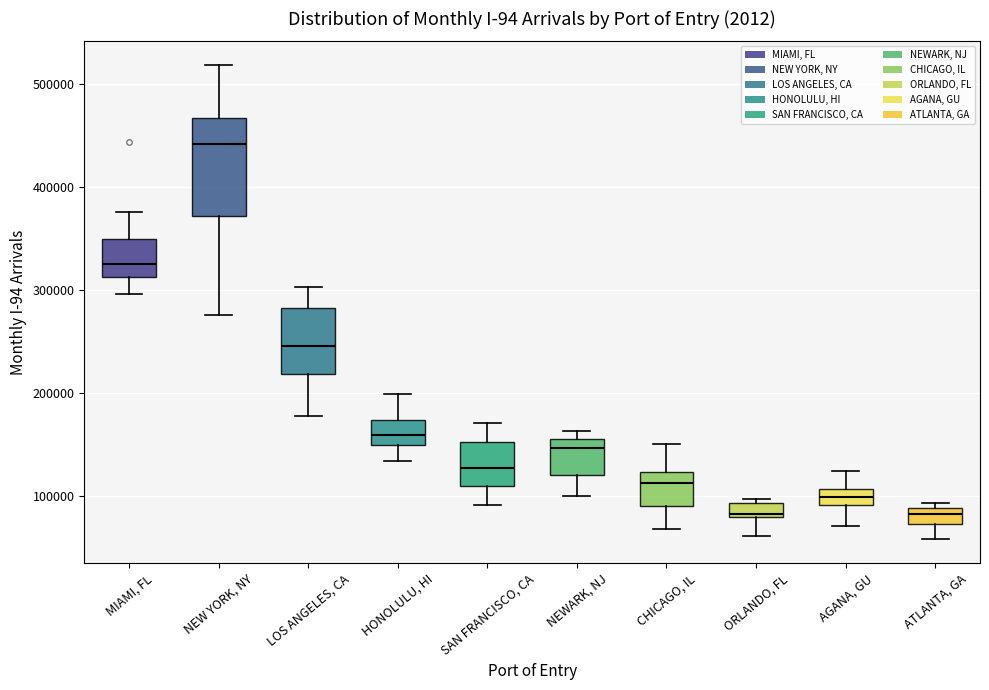

Where is the lower edge of the box for CHICAGO, IL on the y-axis? The values are not printed on the chart, so give them approximately, as read against the axis.

90000